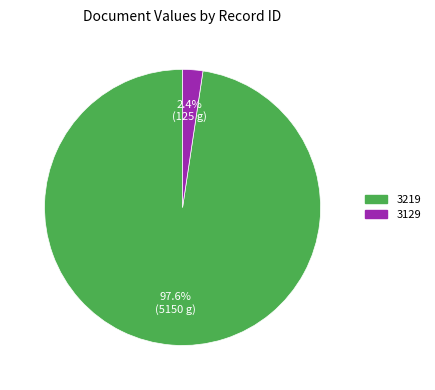

Which slice is the smallest?

3129